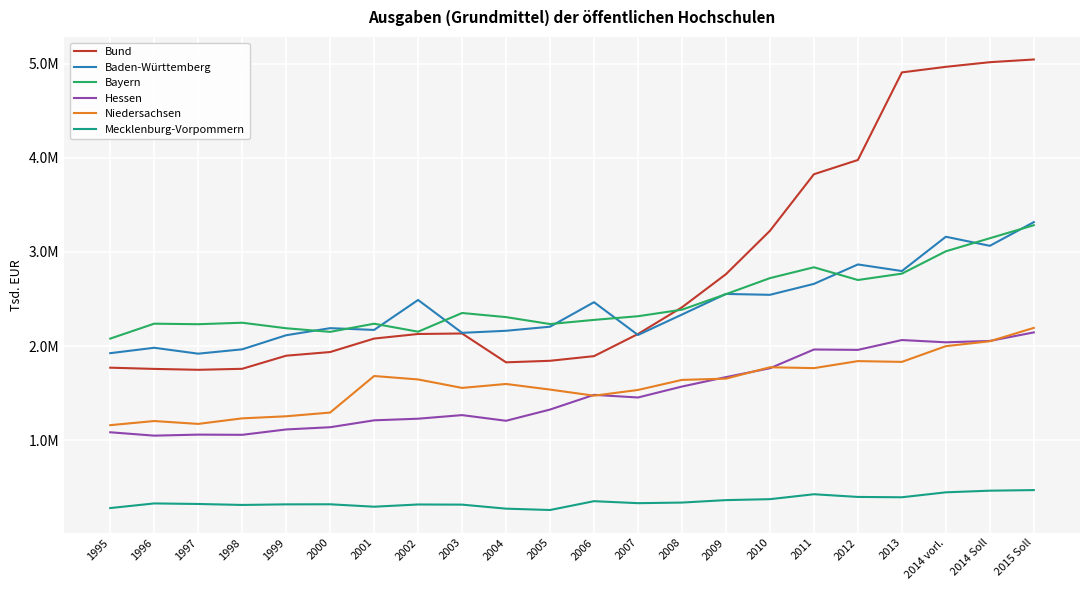

Reading left to right, transcribe all the data shown in this chart.

Bund: 1770202	1757273	1747661	1758319	1897459	1936458	2079577	2128165	2133565	1827131	1843472	1892899	2128127	2411664	2763724	3224487	3825629	3977066	4907454	4966823	5016012	5044874
Baden-Württemberg: 1924370	1981839	1919030	1965278	2114843	2190117	2171359	2489641	2140332	2162278	2205640	2465997	2117663	2334780	2553732	2544478	2660638	2867166	2797175	3161448	3065086	3316644
Bayern: 2079068	2237796	2231991	2247916	2189174	2150869	2237394	2152584	2351288	2307515	2233960	2277959	2316992	2386411	2551482	2721842	2836950	2701796	2769409	3006805	3145533	3284115
Hessen: 1083954	1048073	1059029	1056755	1113927	1137603	1210881	1228124	1266279	1206132	1325304	1481599	1453557	1569854	1669946	1764180	1963372	1959366	2063937	2039761	2054458	2145092
Niedersachsen: 1159572	1203303	1172811	1231791	1253810	1293458	1681697	1645185	1555364	1597061	1537623	1472691	1533515	1640379	1653767	1774824	1765481	1840083	1831819	1998929	2051042	2193113
Mecklenburg-Vorpommern: 278716	327956	322081	311798	318105	318832	293090	316692	315123	272364	258006	351773	330655	337127	363153	373236	425532	396901	393344	445943	463440	469563